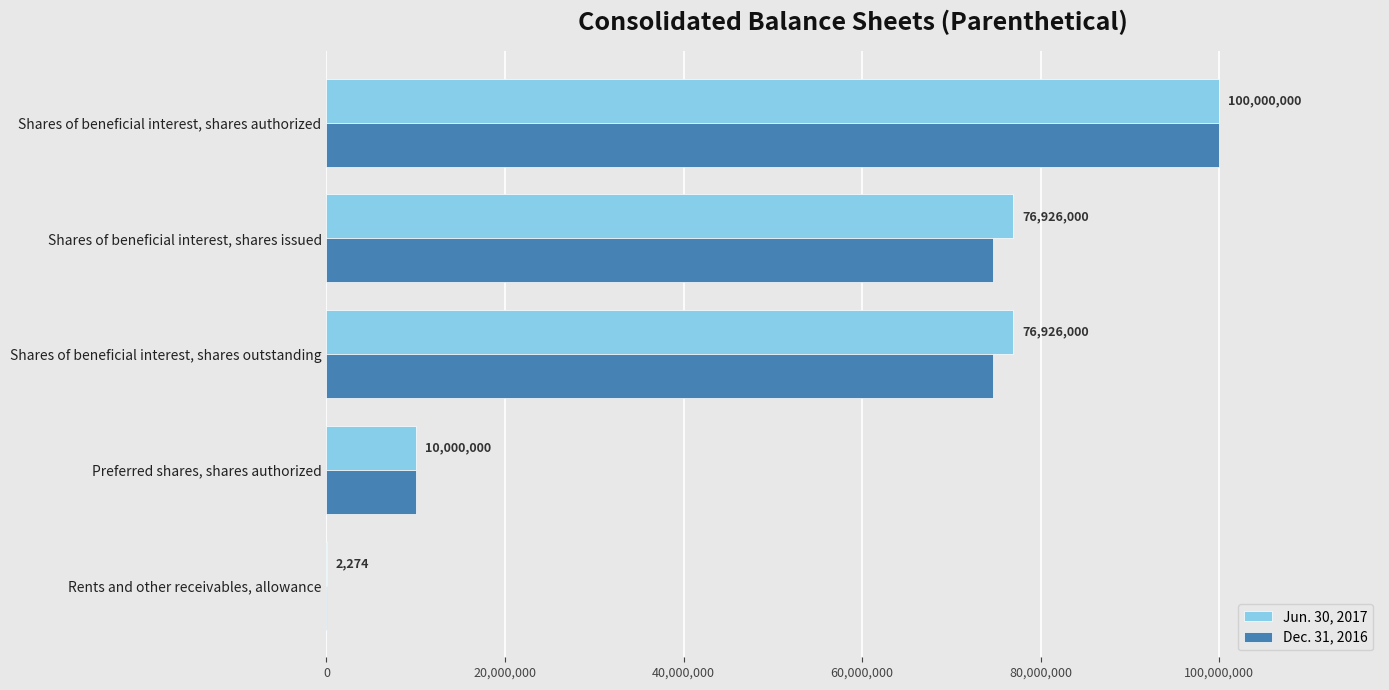

What is the average value of the Jun. 30, 2017 series?

52770855